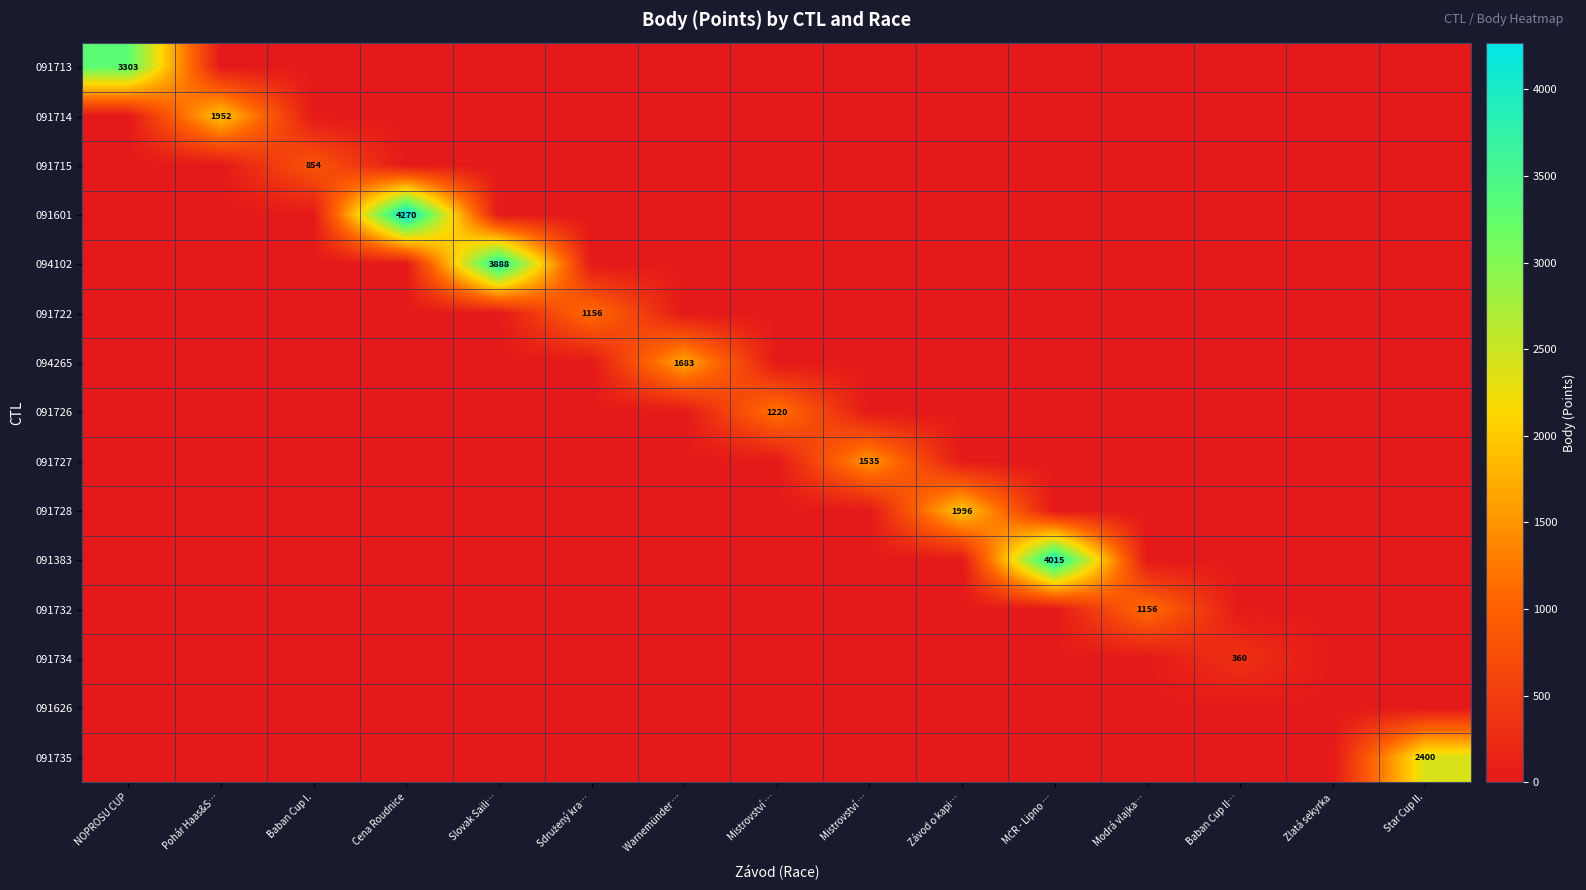

What is the spread (max minus min) of values at Mistrovství …?

1220